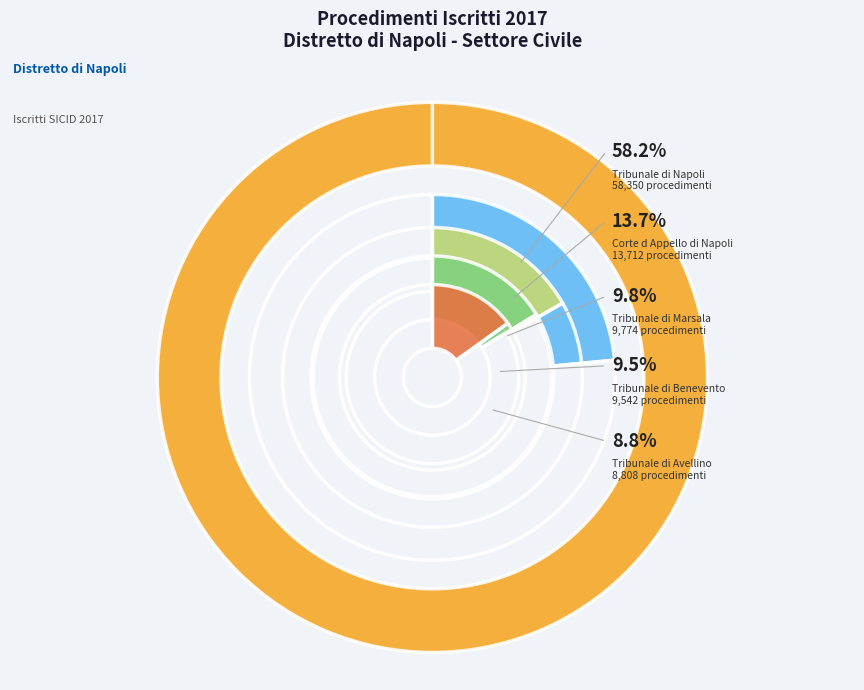

What percentage do Tribunale di Marsala and Tribunale di Napoli together represent?

68.0%